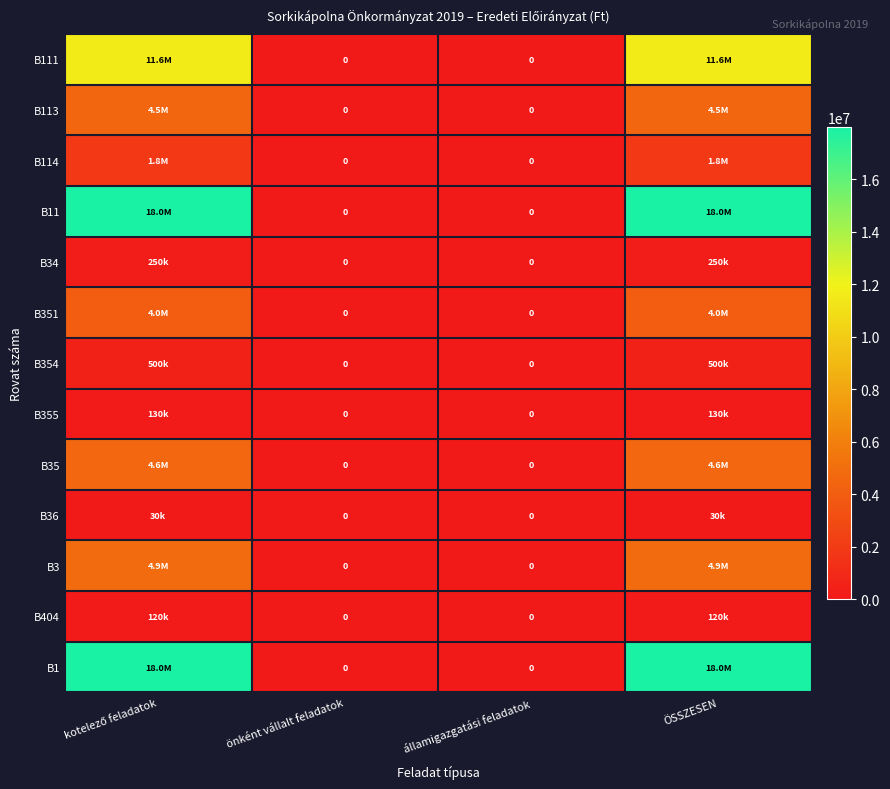

List the labels in order of B404 value, smallest first.

önként vállalt feladatok, államigazgatási feladatok, kotelező feladatok, ÖSSZESEN